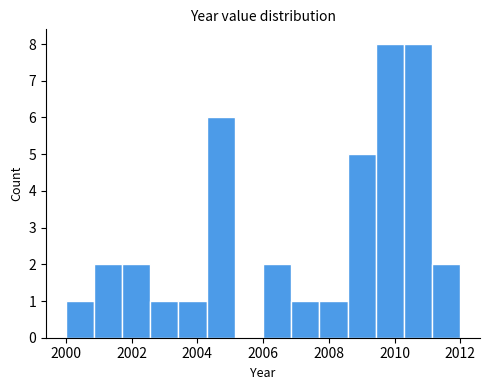

Reading left to right, list every bar in this chart as the range it spans on the x-axis followed by its height. Neither the bar edges nor the heights are printed on the chart, so give them approximately, as read against the axes.

2000.0 to 2000.8: 1
2000.8 to 2001.8: 2
2001.8 to 2002.6: 2
2002.6 to 2003.4: 1
2003.4 to 2004.2: 1
2004.2 to 2005.2: 6
2005.2 to 2006.0: 0
2006.0 to 2006.8: 2
2006.8 to 2007.8: 1
2007.8 to 2008.6: 1
2008.6 to 2009.4: 5
2009.4 to 2010.2: 8
2010.2 to 2011.2: 8
2011.2 to 2012.0: 2